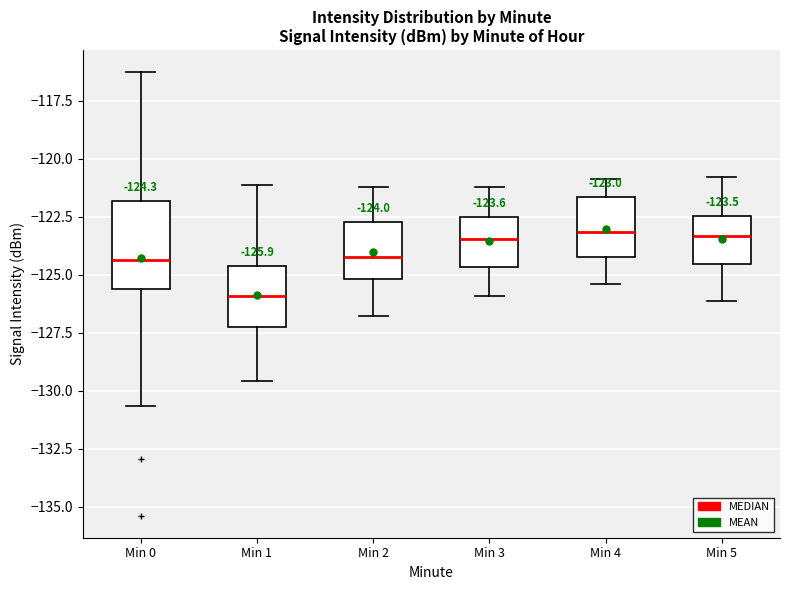

Which box's median line is the lowest?

Min 1